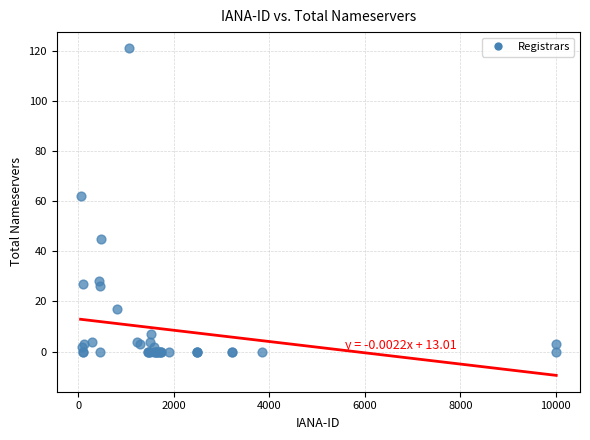

What Y value in the scatter plot is closest to 60?

62